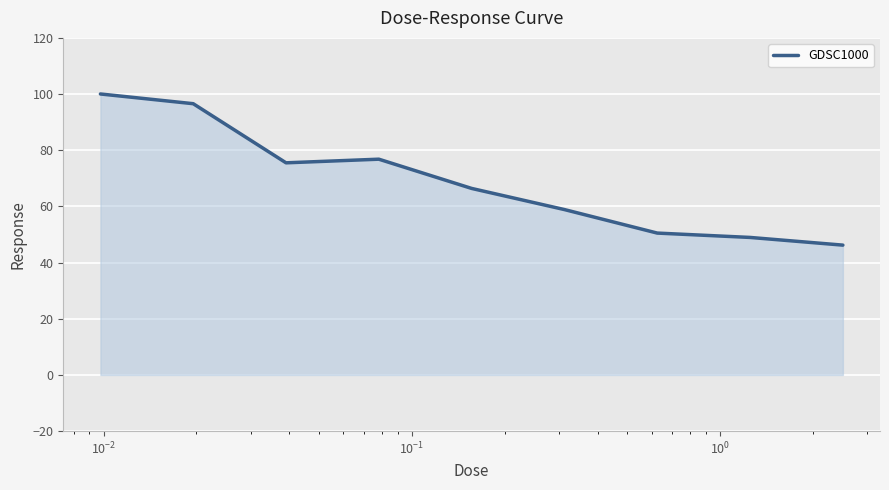

How many series are shown in this chart?

1